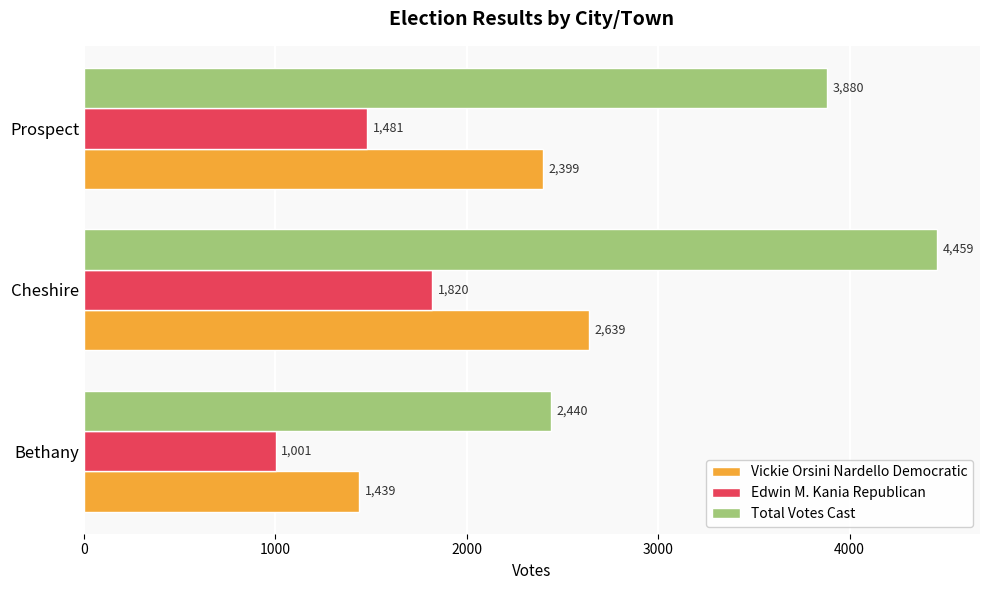

What is the difference between the maximum and minimum values in the Total Votes Cast series?

2019